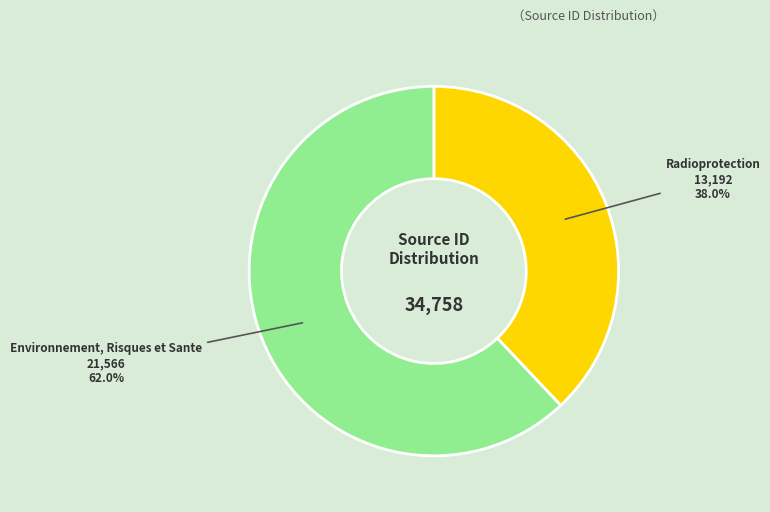

To the nearest percent, what is the average slice percentage?

50%